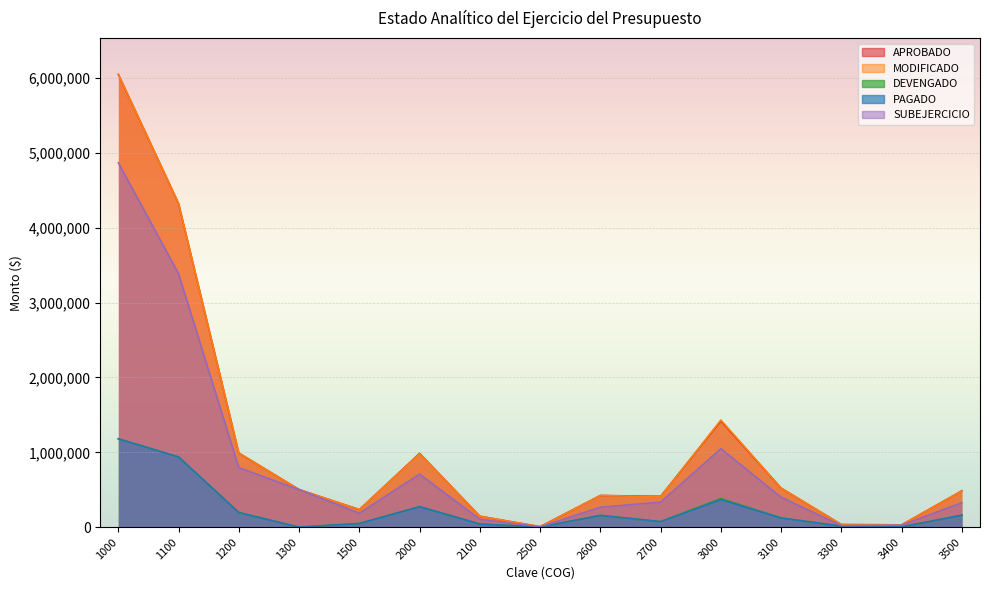

At how many categories does at least one series exceed 1884939?

2